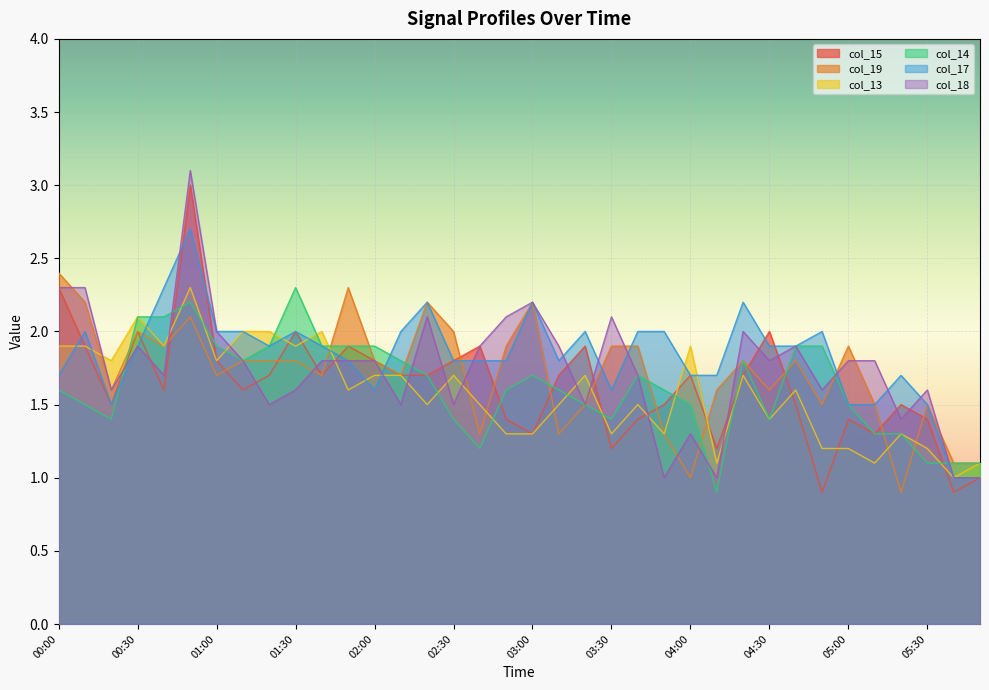

How many interior local valleys does the col_19 series have?

11